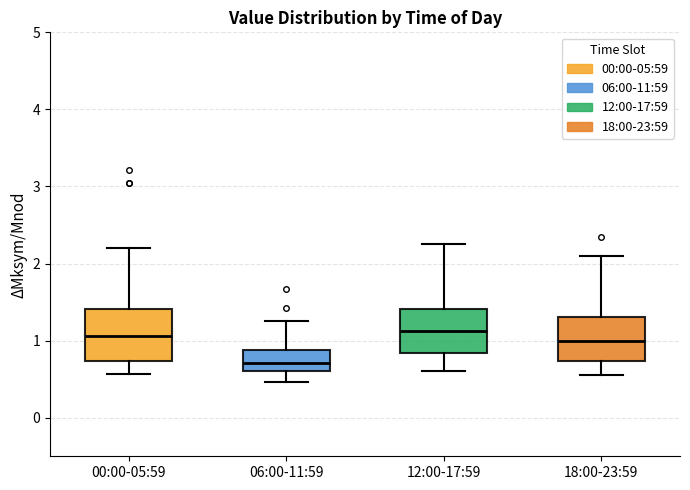

Where does the upper whisker of the box for 06:00-11:59 end on the y-axis? The values are not printed on the chart, so give them approximately, as read against the axis.

1.3